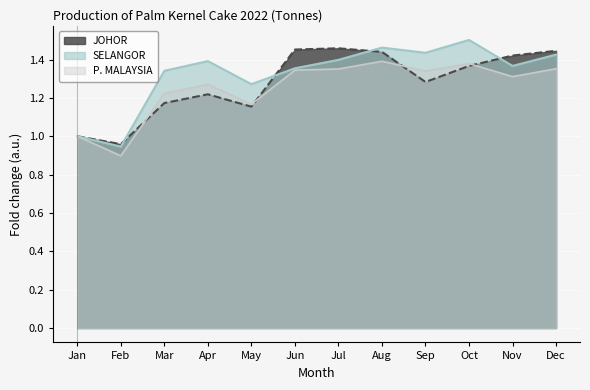

Is it true that JOHOR equals 2.0 at Oct?

False